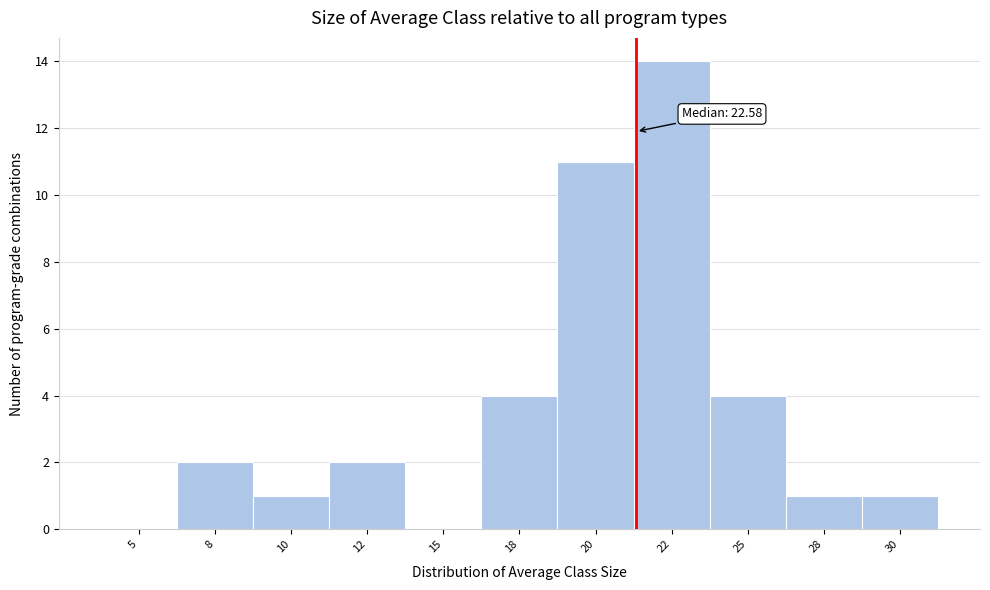

What is the change in value from 22 to 25?

-10